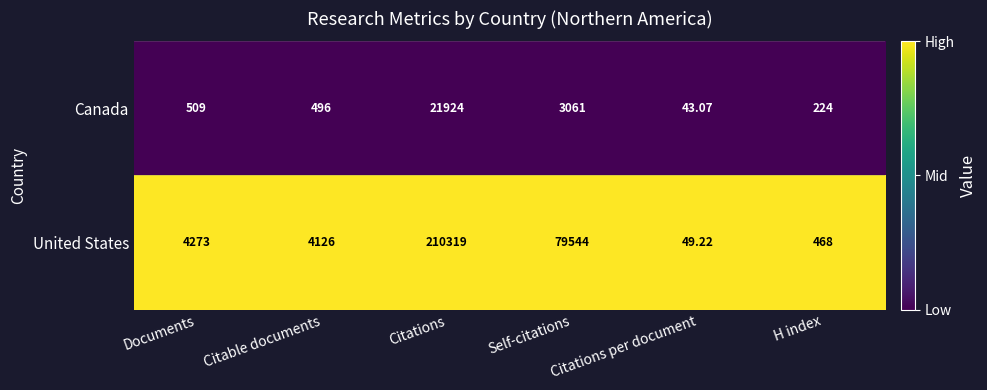

Rank the series by their average value, from lowest to highest.

Canada, United States